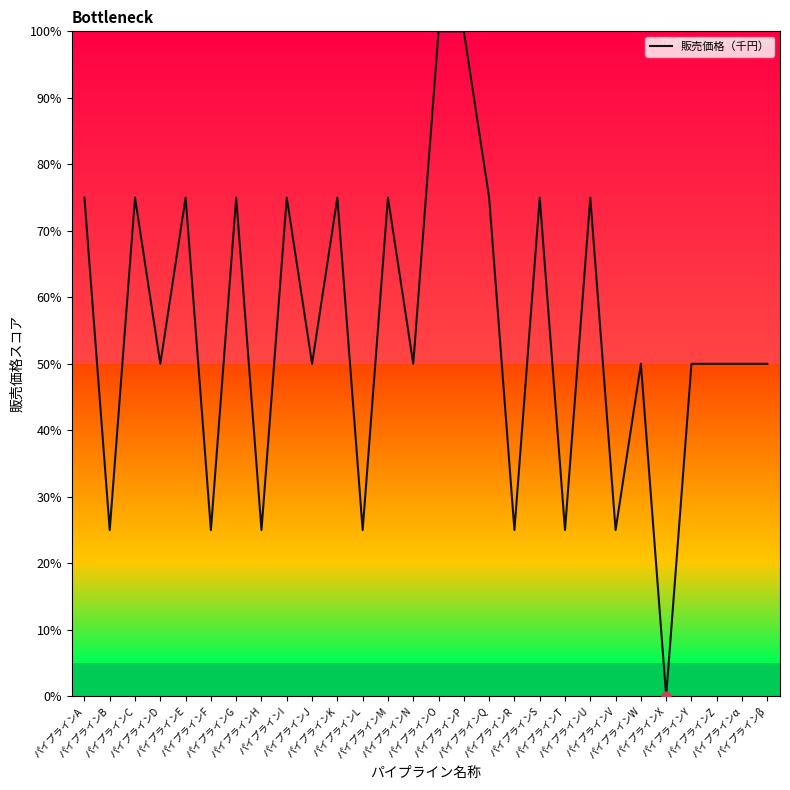

Between パイプラインT and パイプラインI, which is larger?

パイプラインI